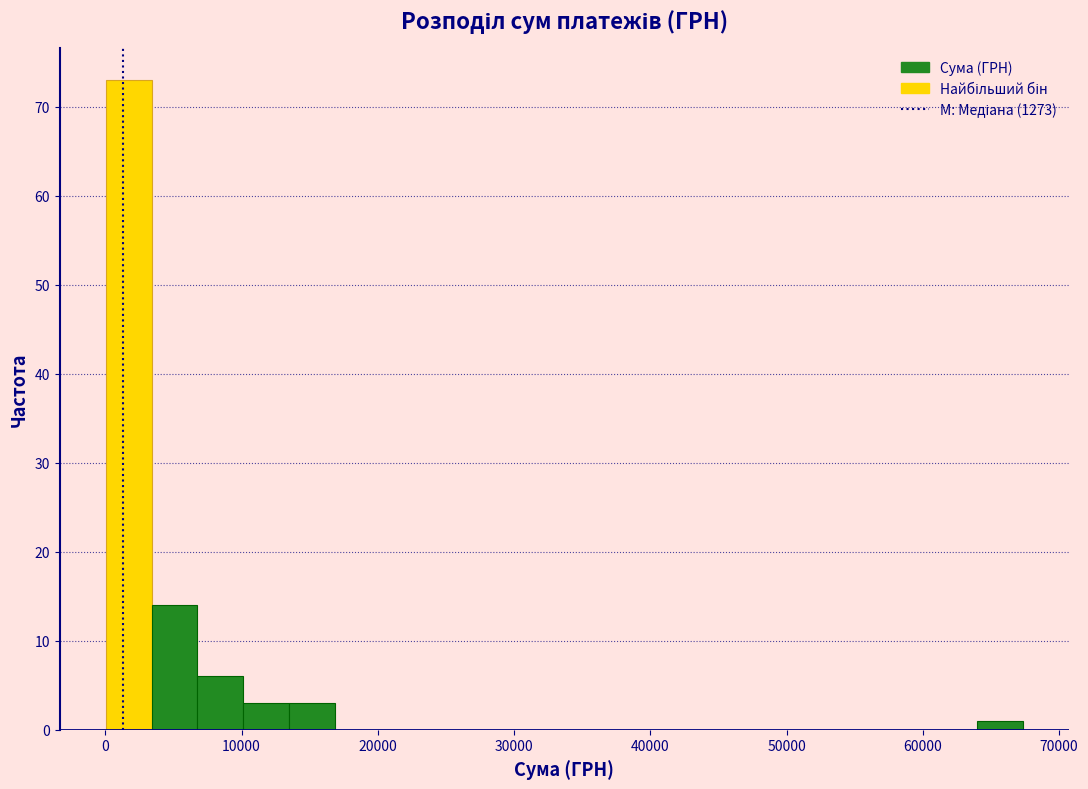

Around what value on the x-axis is the tallest bar? Give the approximate position of its centre, as read against the axis.

2000